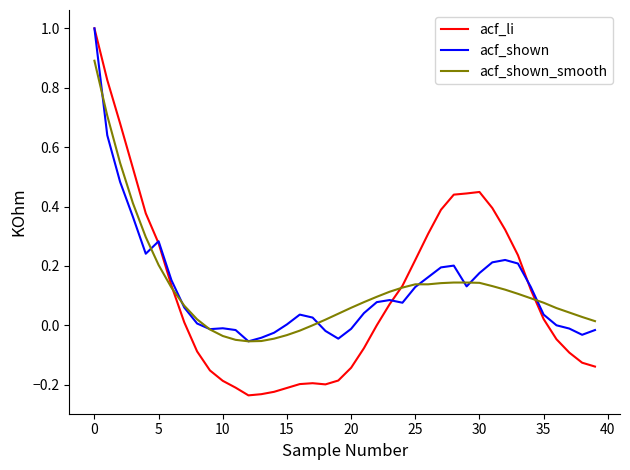

What is the maximum value shown in the chart?

1.0